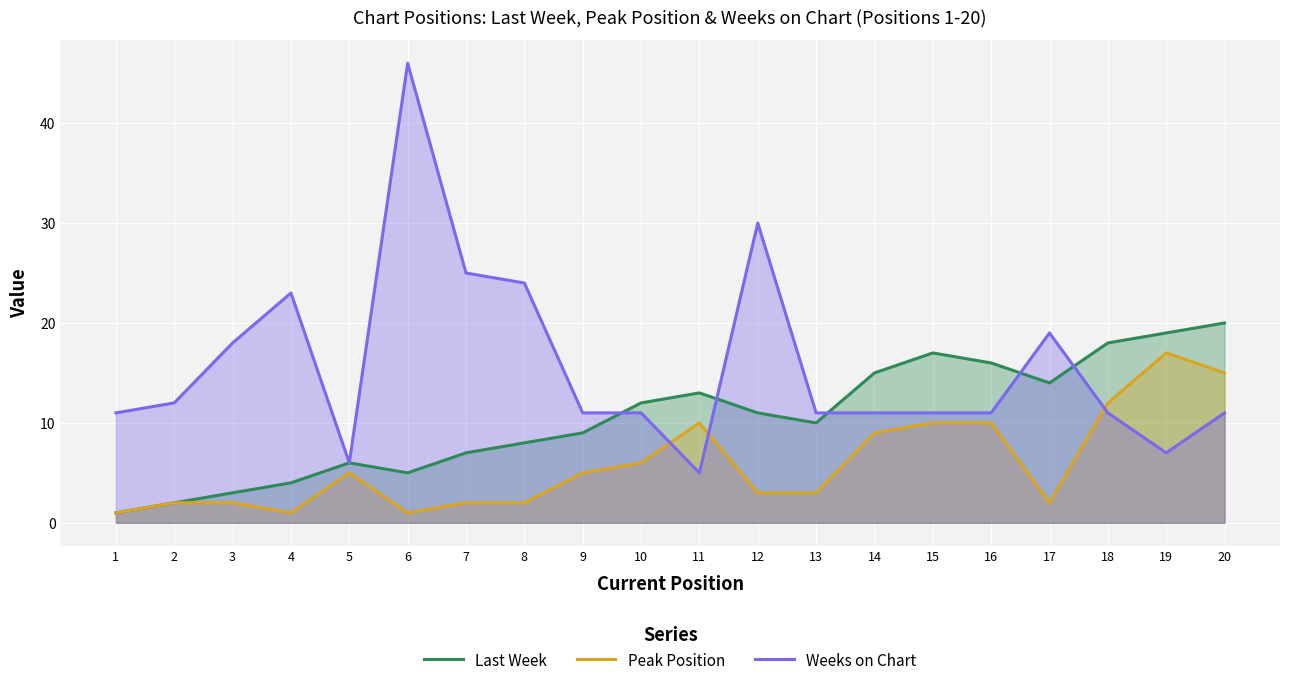

Which has a higher value, 12 or 15?

15